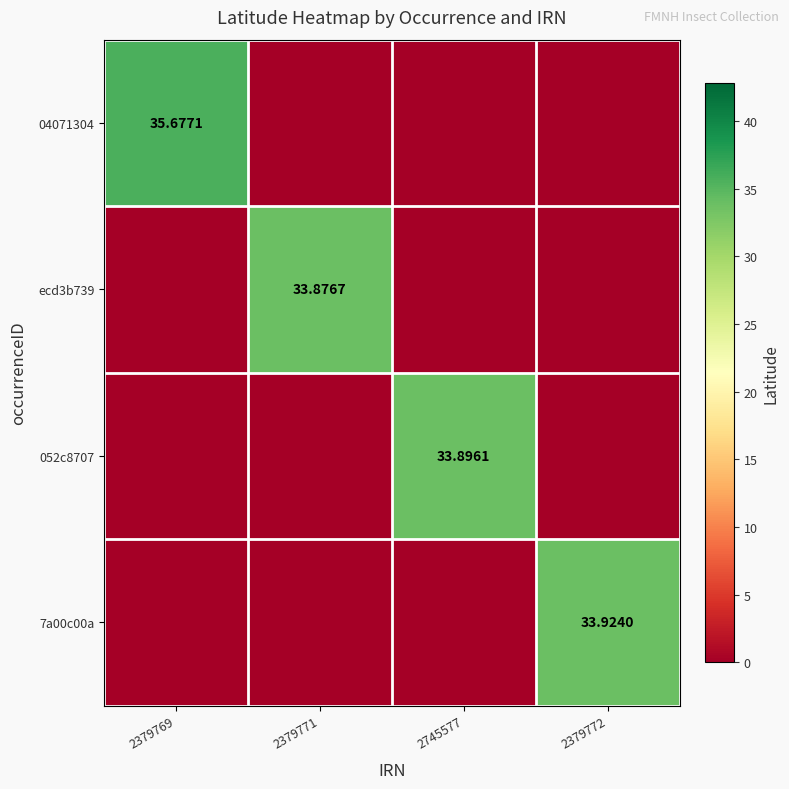

True or false: 052c8707 has a value of -12.2 at 2379769.

False